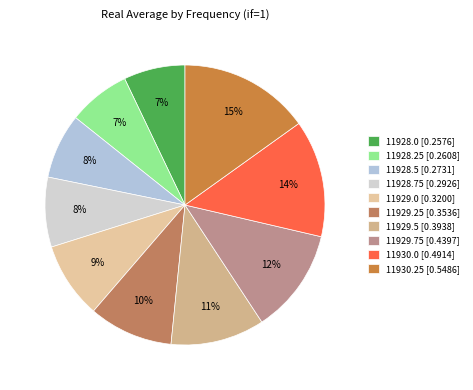

Count the number of slices in the pie.

10